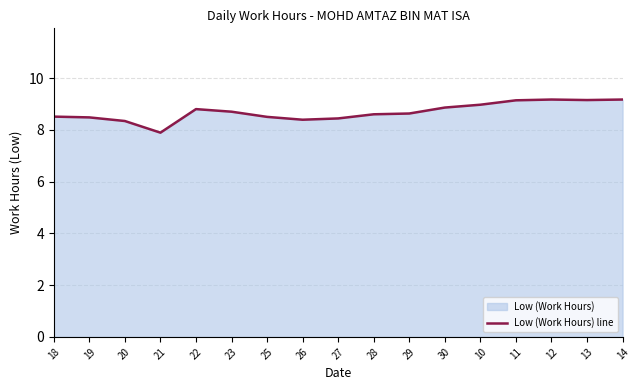

List the labels in order of value, largest first.

12, 14, 13, 11, 10, 30, 22, 23, 29, 28, 18, 25, 19, 27, 26, 20, 21